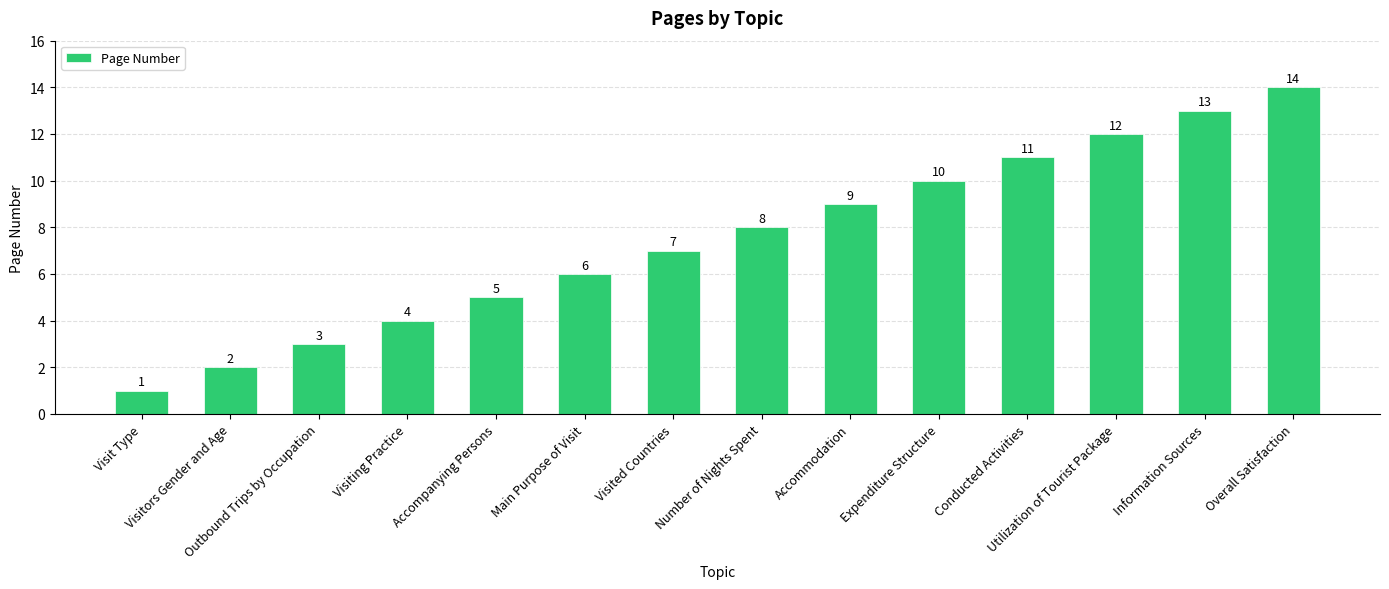

How many bars are there in total?

14